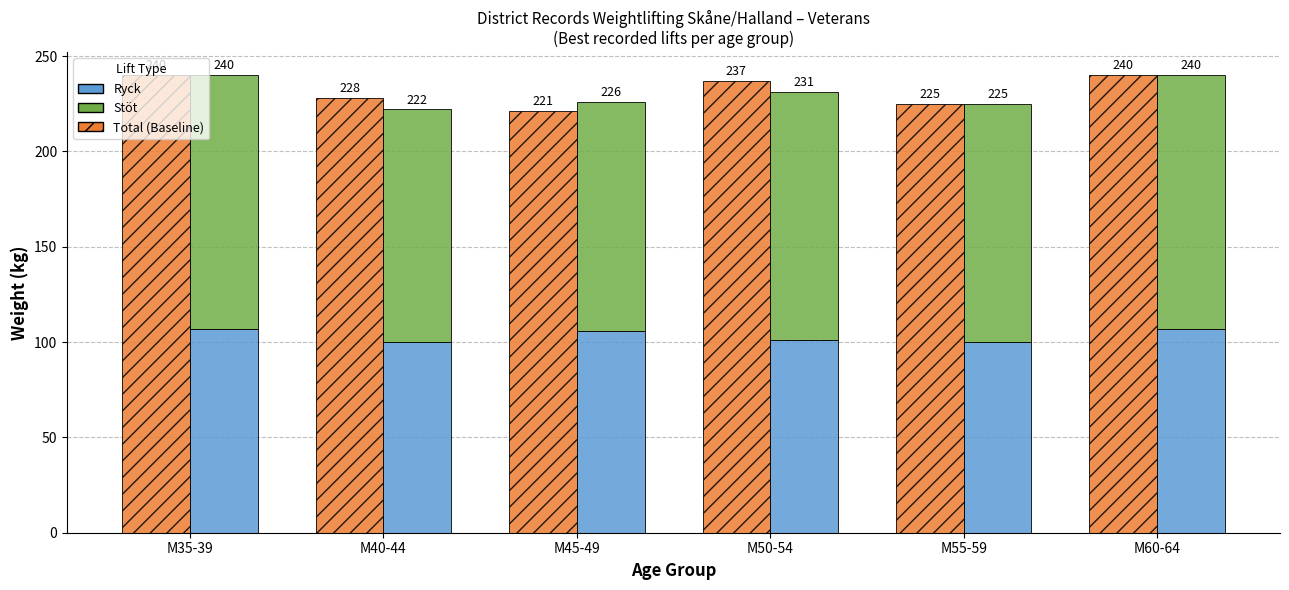

What is the sum of the Ryck values at M60-64 and M35-39?

214